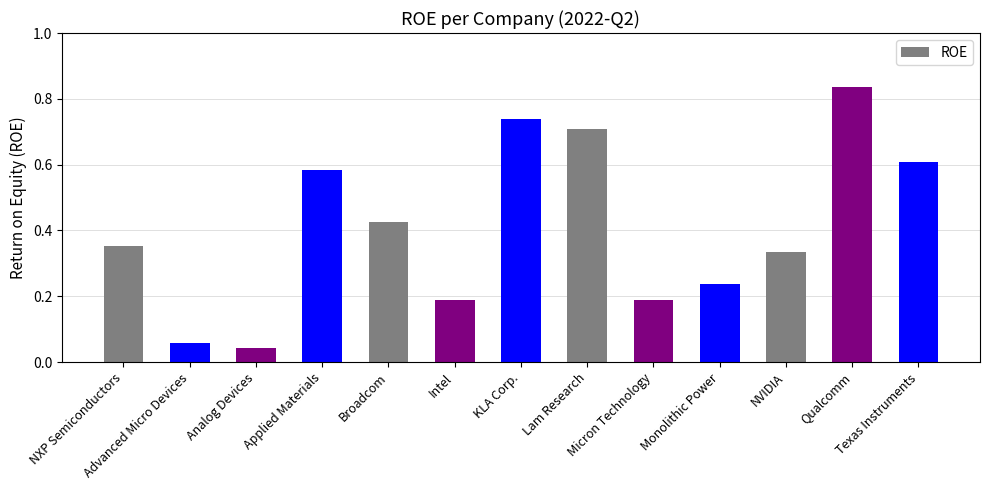

What is the sum of all values?

5.3